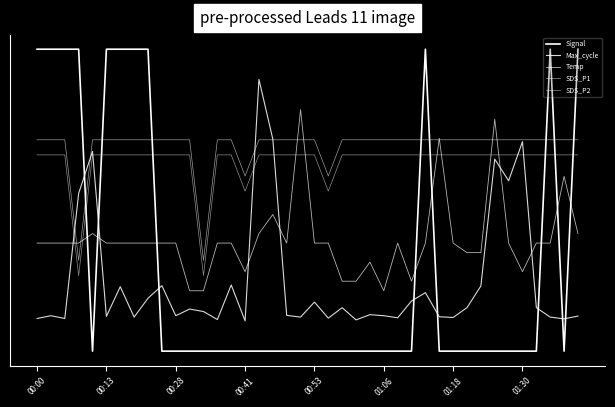

True or false: SDS_P1 has more than 2 points higher than both neighbors.

False